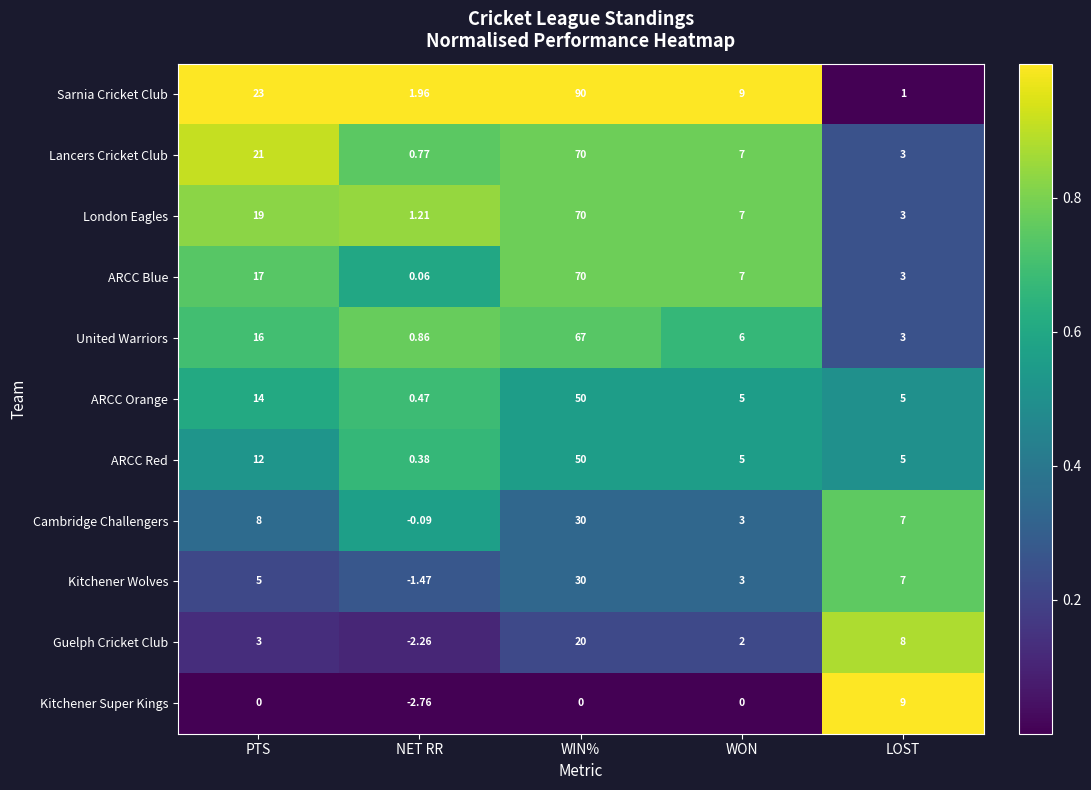

Which category has the highest value across all series?

WIN%